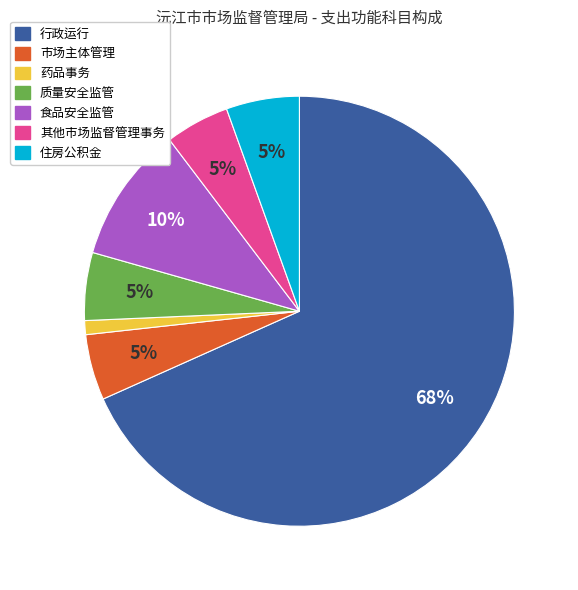

How many slices are in this pie chart?

7